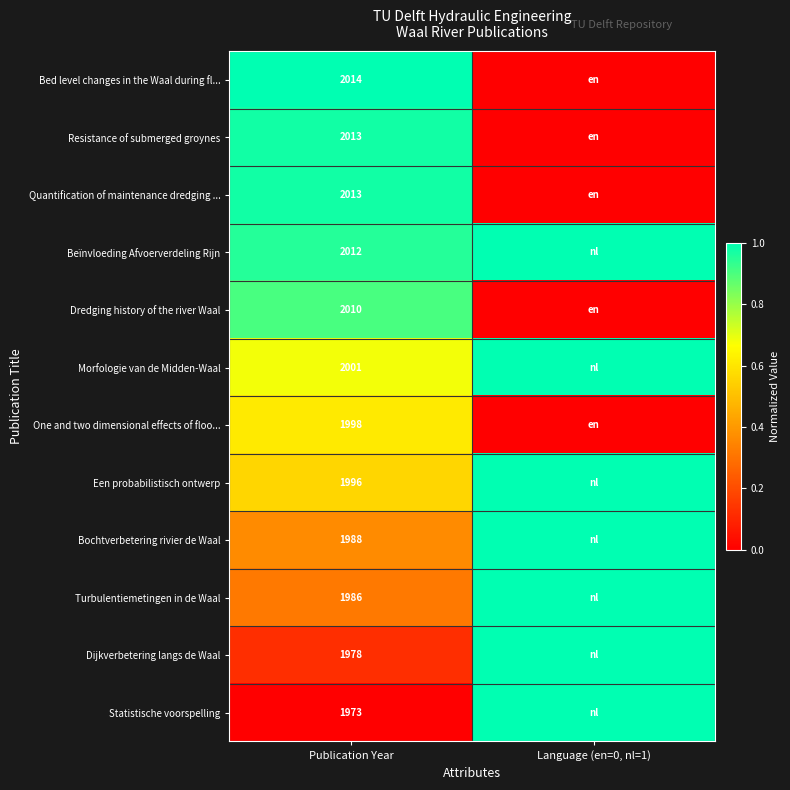

True or false: Een probabilistisch ontwerp has a value of 0.2 at Publication Year.

False